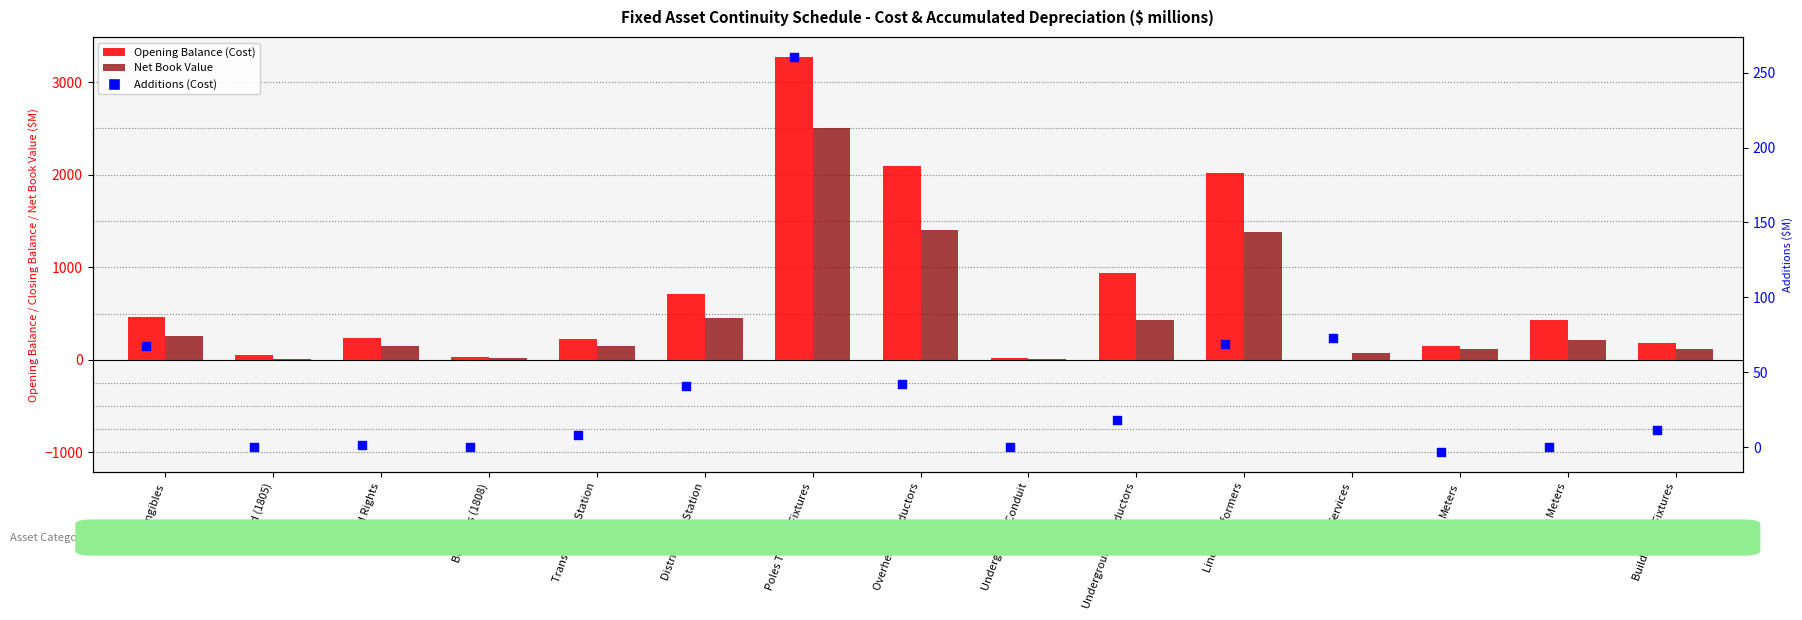

Which series contains the lowest Y value?

Additions (Cost)